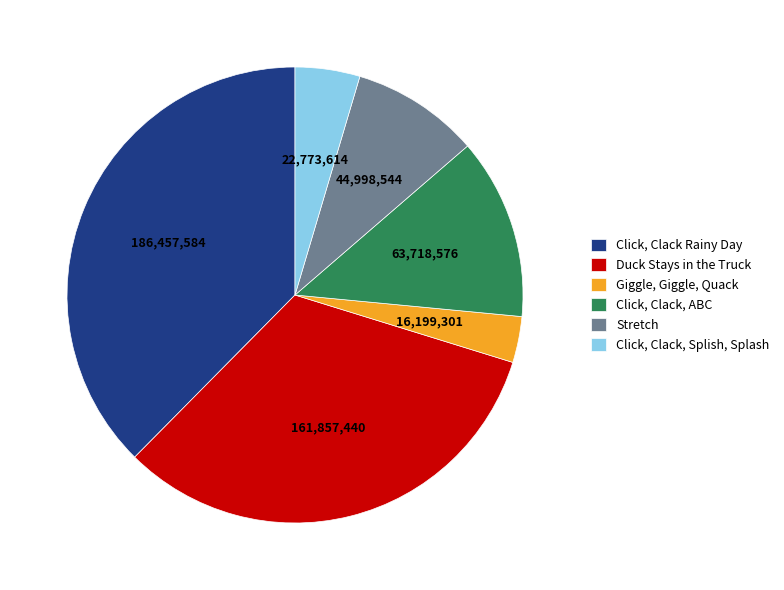

The Click, Clack, Splish, Splash slice represents 10% of the pie. True or false?

False